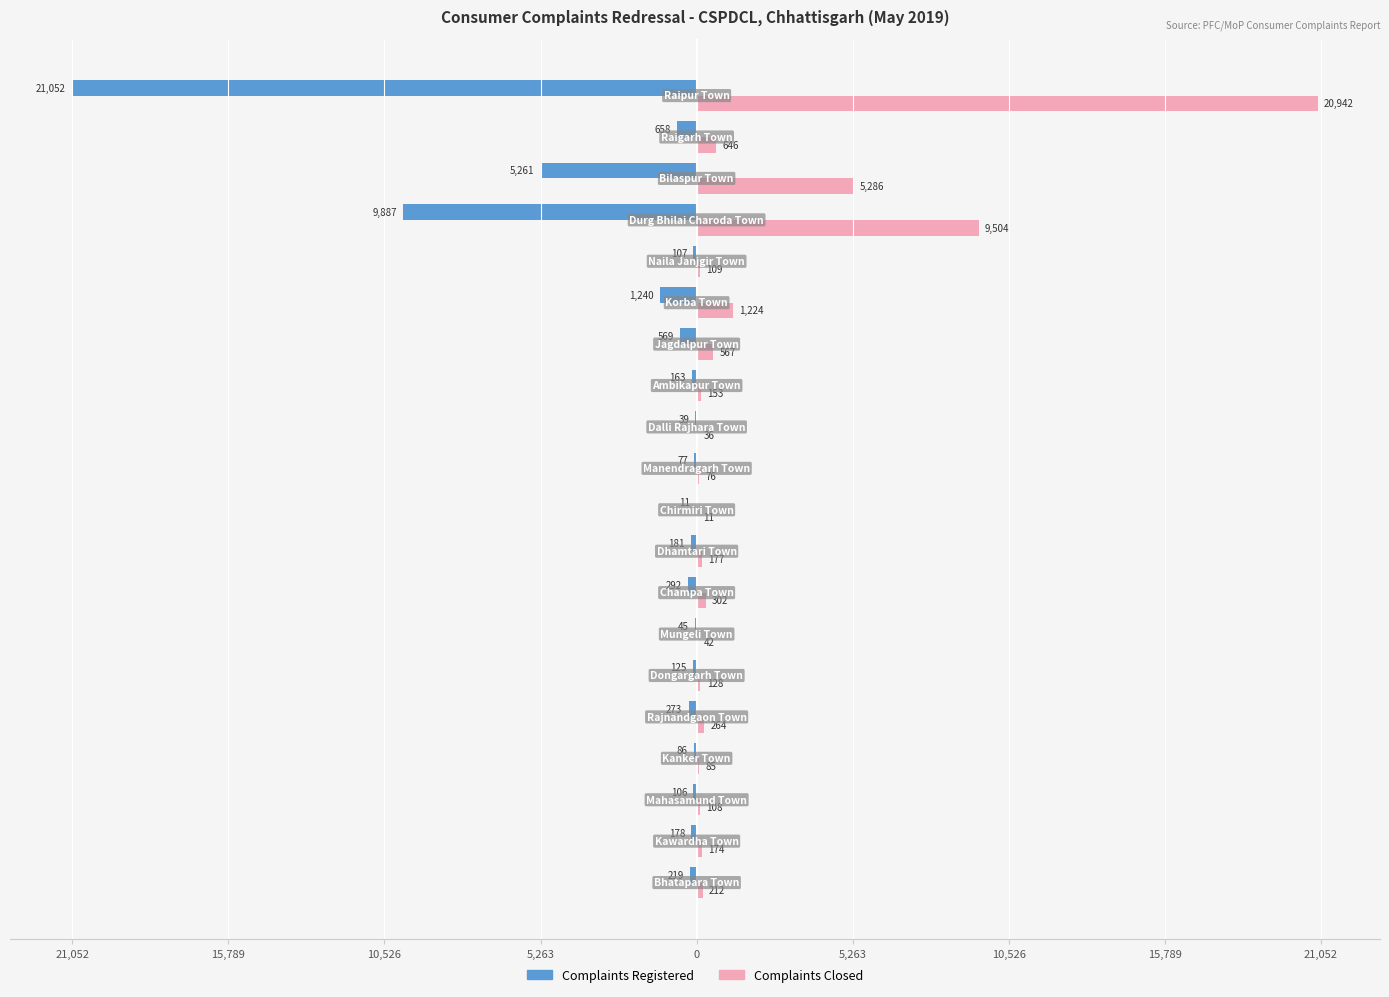

What are all the series names shown in the legend?

Complaints Registered, Complaints Closed